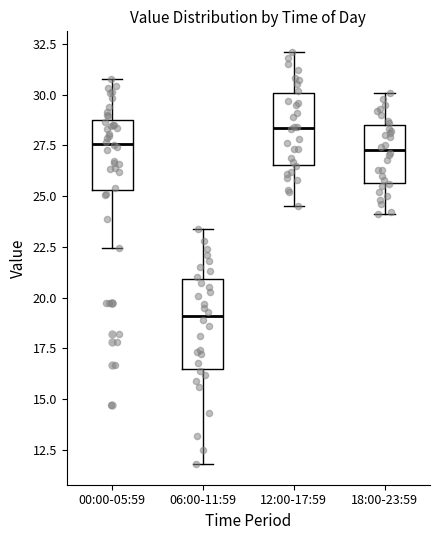

Where is the lower edge of the box for 06:00-11:59 on the y-axis? The values are not printed on the chart, so give them approximately, as read against the axis.

16.5